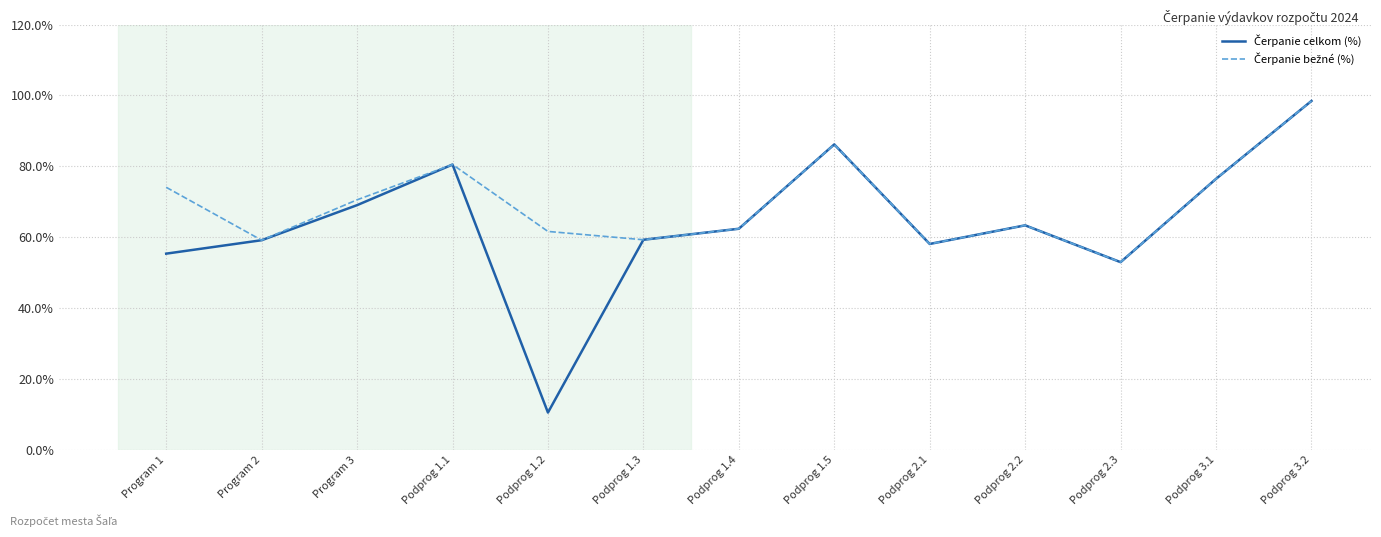

What is the total value across all series at Program 3?

139.6